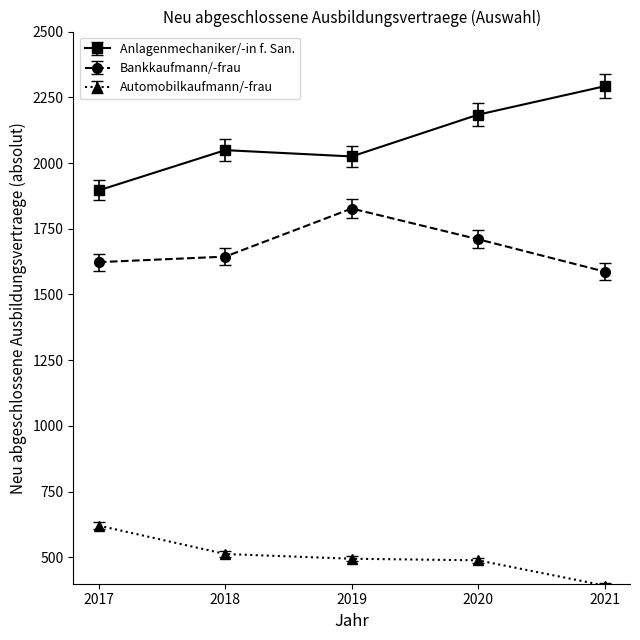

True or false: Bankkaufmann/-frau and Anlagenmechaniker/-in f. San. cross at least once.

False